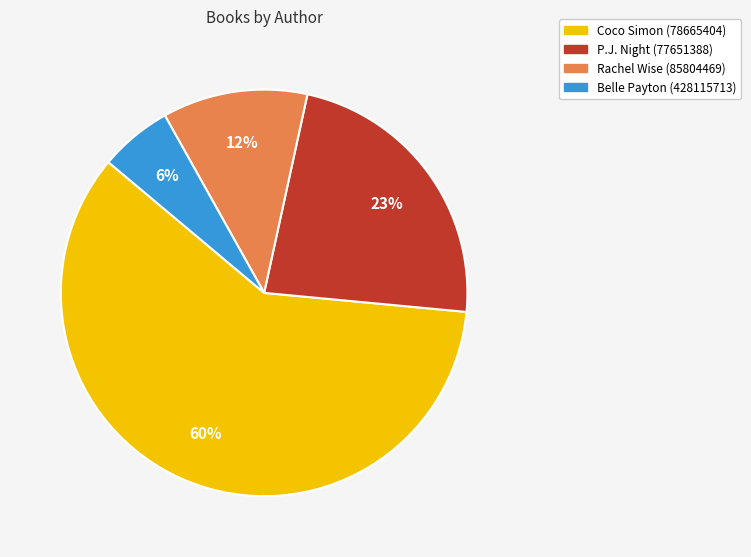

To the nearest percent, what portion does Rachel Wise (85804469) represent?

12%